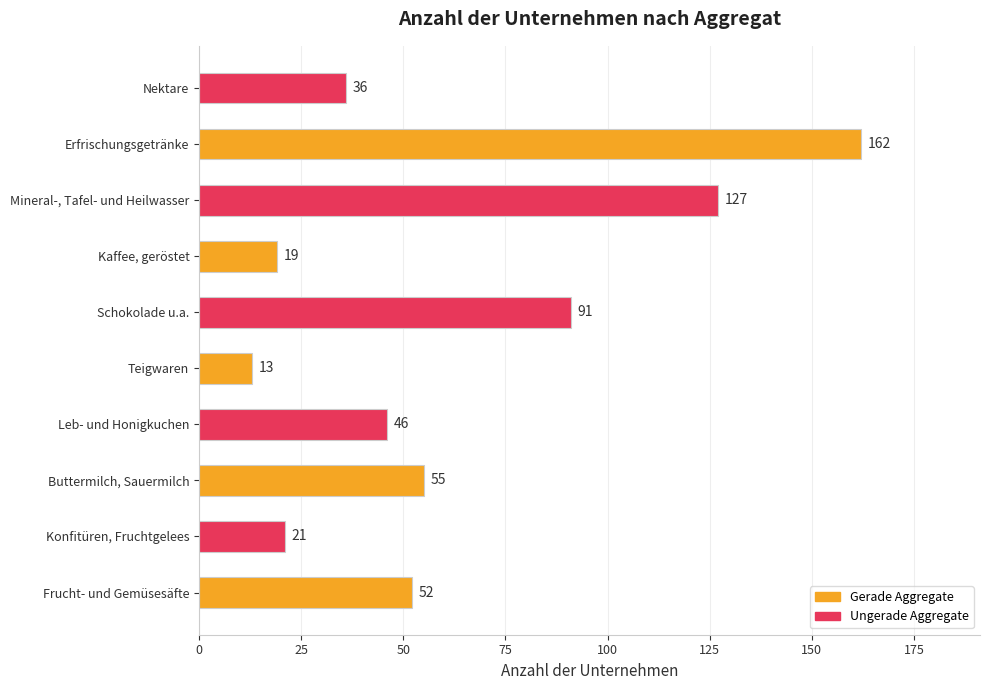

True or false: the data shows 9 at Nektare.

False